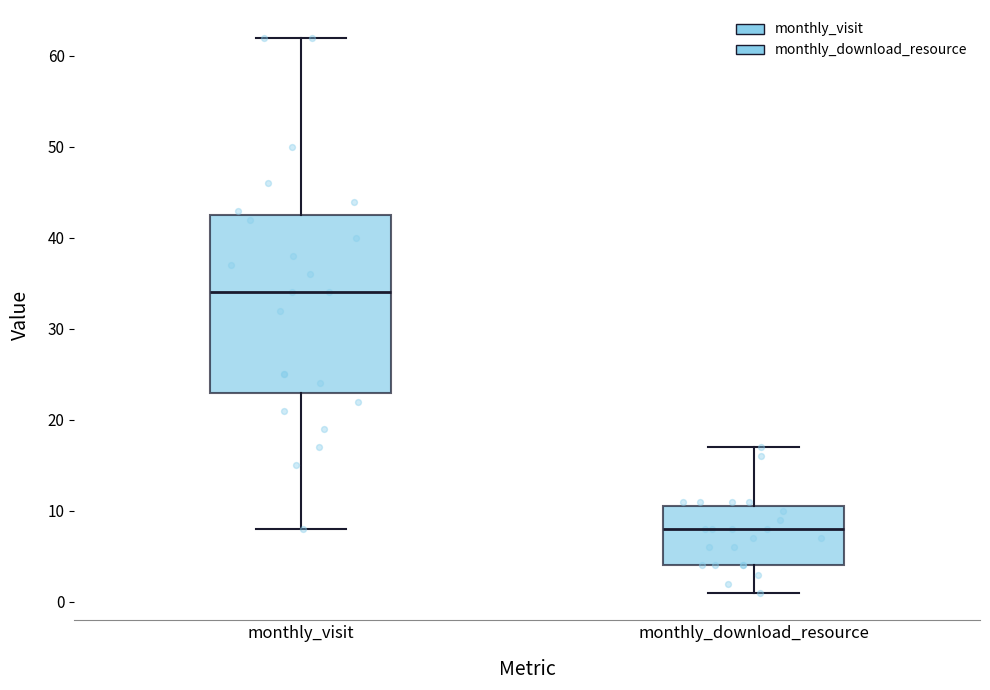

Where is the lower edge of the box for monthly_visit on the y-axis? The values are not printed on the chart, so give them approximately, as read against the axis.

23